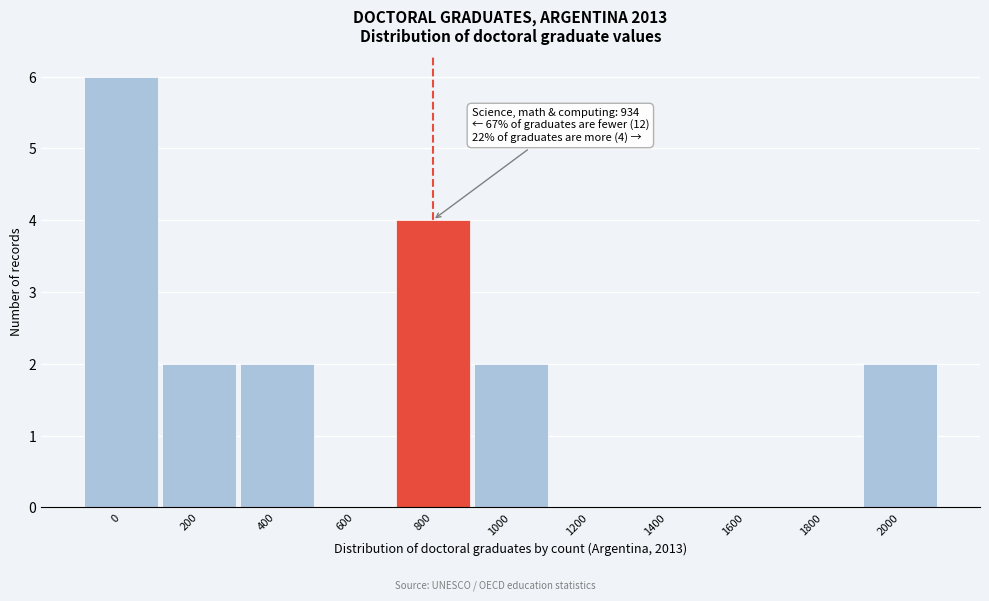

Reading left to right, what are all the values shown in this chart?

0=6	200=2	400=2	600=0	800=4	1000=2	1200=0	1400=0	1600=0	1800=0	2000=2